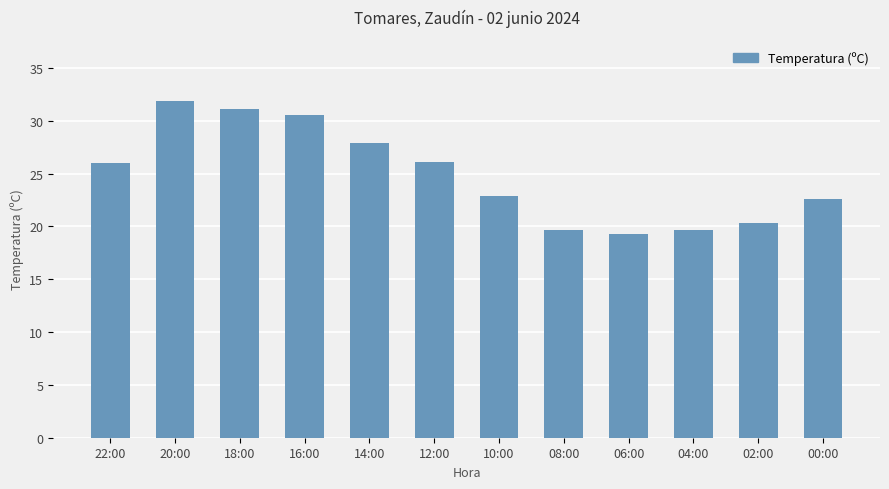

What is the smallest value displayed?

19.3